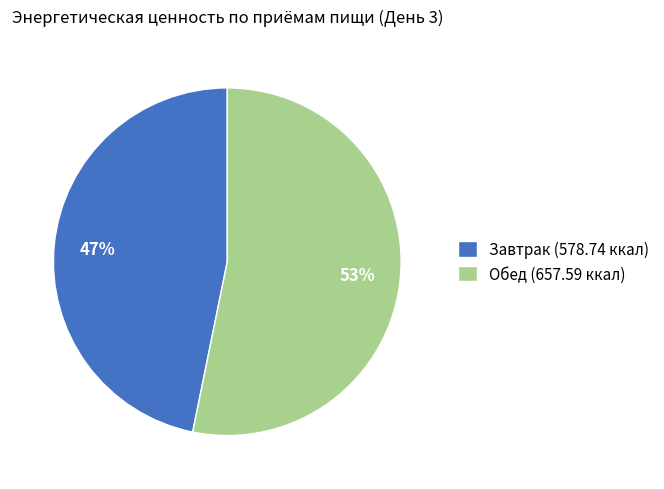

To the nearest percent, what portion does Завтрак (578.74 ккал) represent?

47%